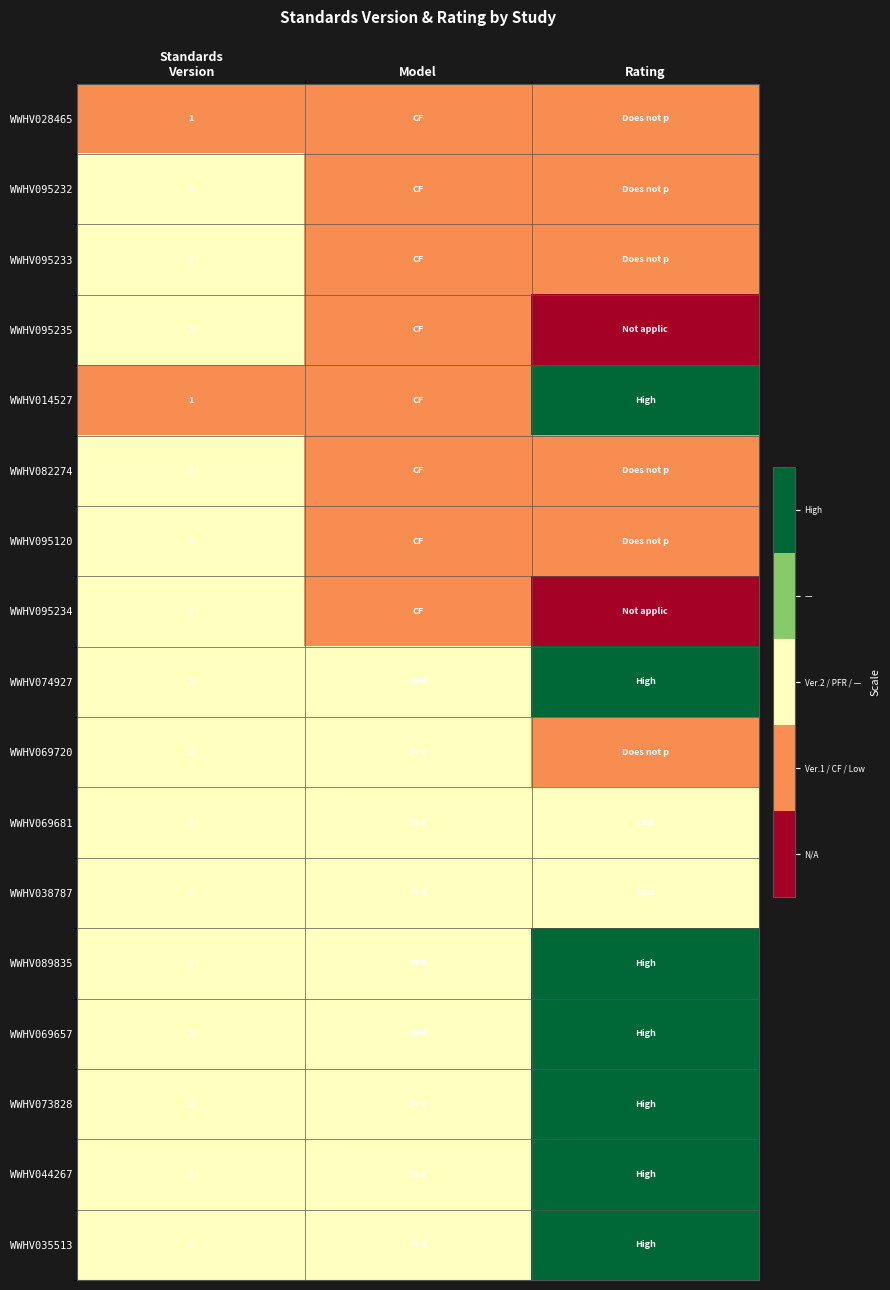

At which category is the sum across all series the highest?

Rating